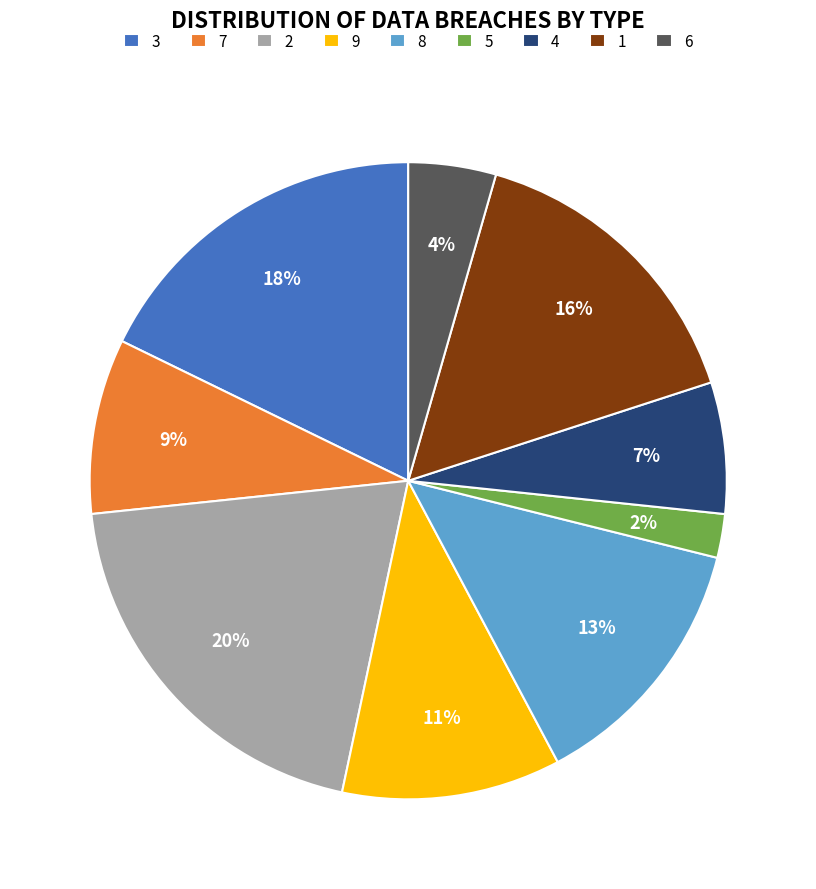

Which has a higher value, 1 or 4?

1